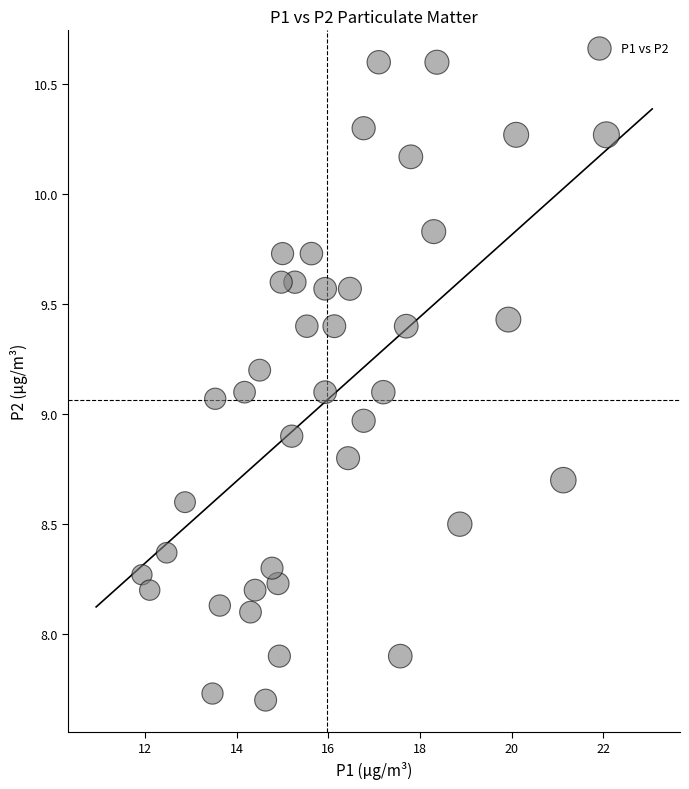

What is the range of Y values (max minus min)?

2.9